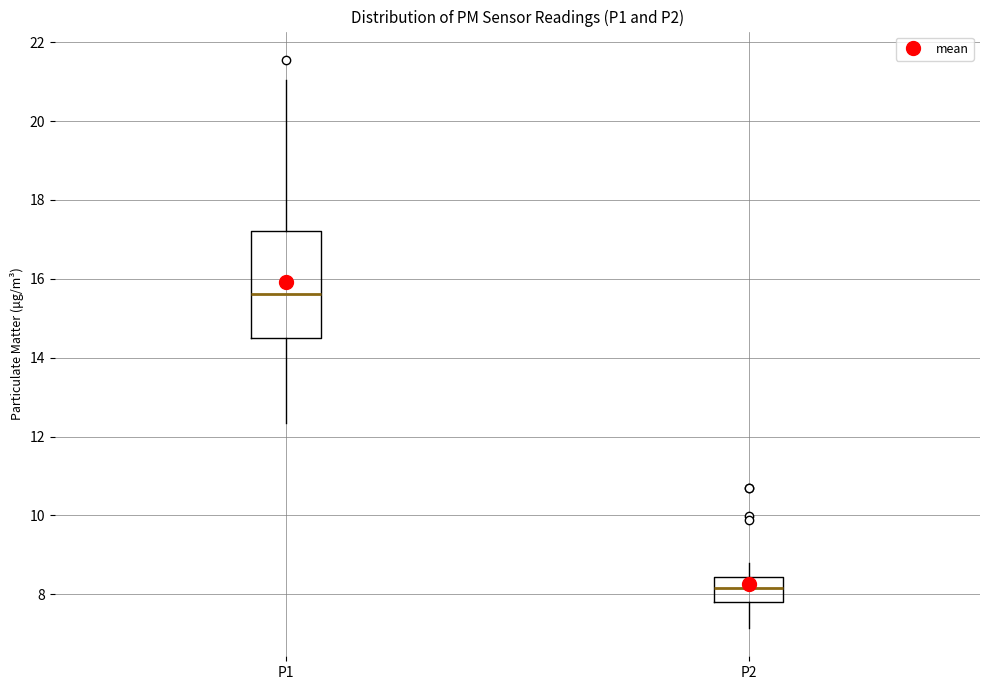

Reading left to right, read every box against the y-axis: the position of its median line, the range the box covers, and the ends of its whiskers. The values are not printed on the chart, so give them approximately, as read against the axis.

P1: median 15.6, box 14.6 to 17.2, whiskers 12.4 to 21.0
P2: median 8.2, box 7.8 to 8.4, whiskers 7.2 to 8.8